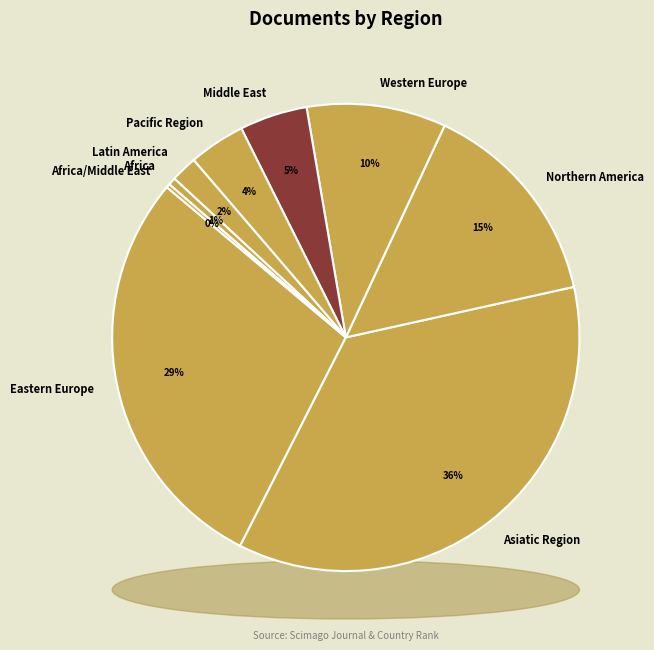

Rank the categories by value from highest to lowest.

Asiatic Region, Eastern Europe, Northern America, Western Europe, Middle East, Pacific Region, Latin America, Africa, Africa/Middle East